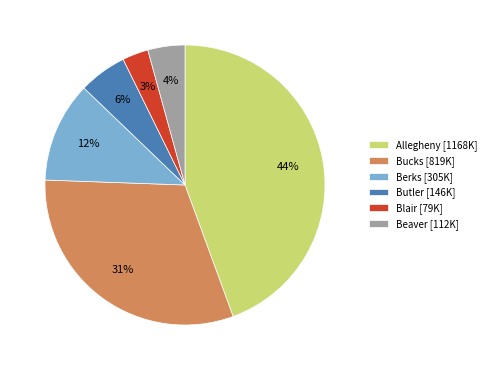

Is the sum of Beaver [112K] and Bucks [819K] greater than half?

No